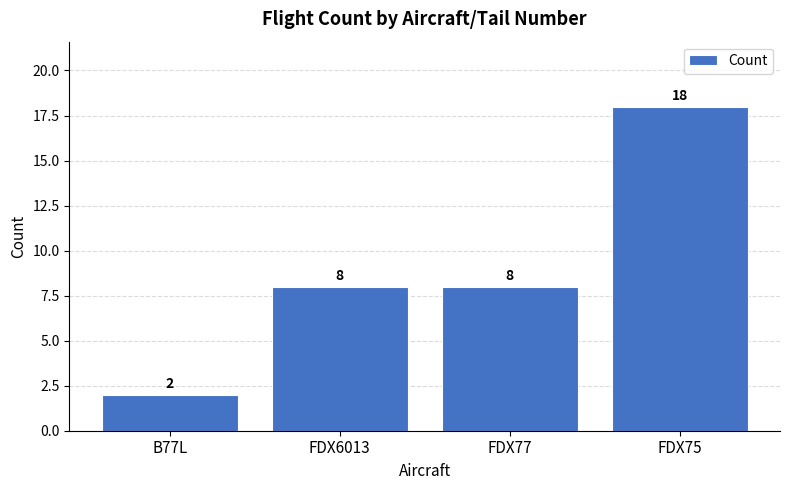

What is the value of the 1st bar from the left?

2